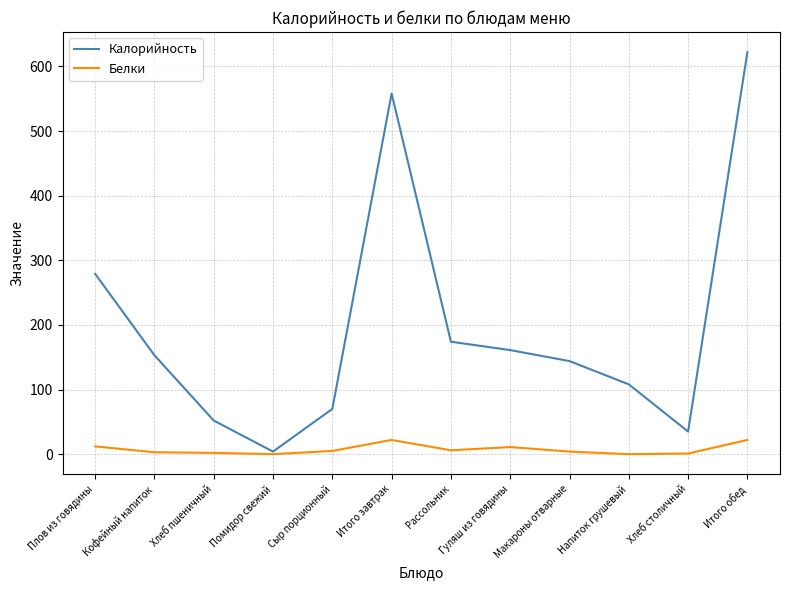

At which category does the chart reach its peak across all series?

Итого обед